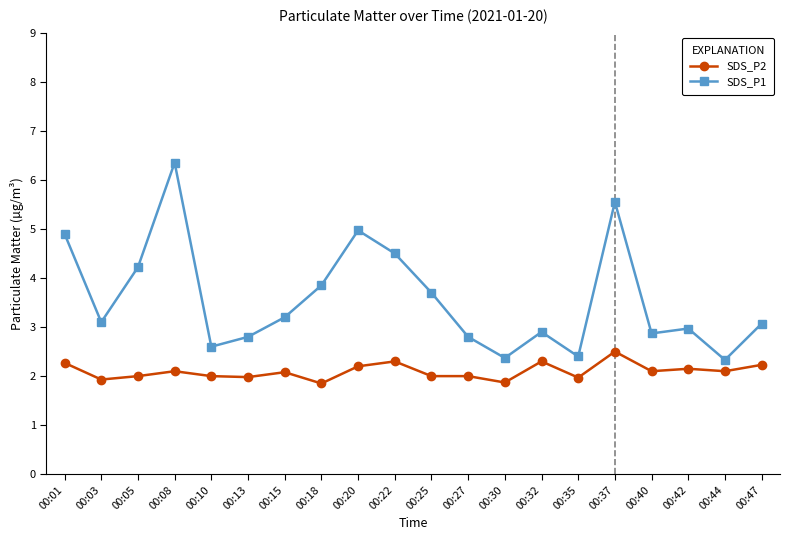

What are all the series names shown in the legend?

SDS_P2, SDS_P1